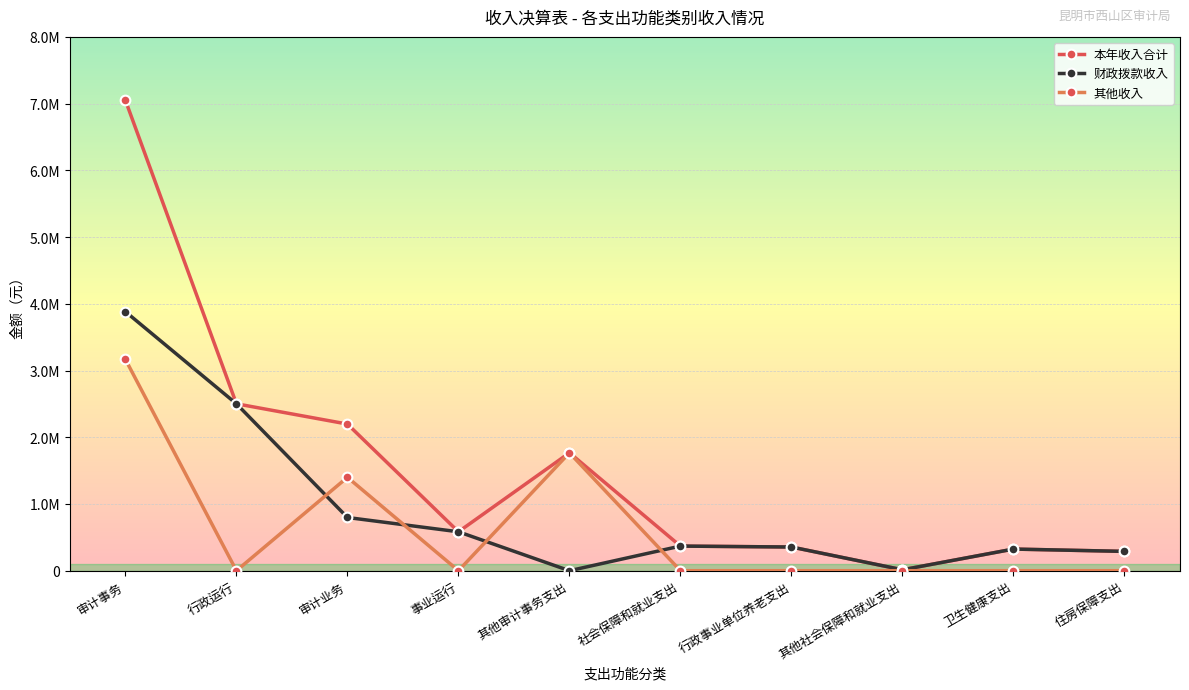

Which series has the largest range (max minus min)?

本年收入合计